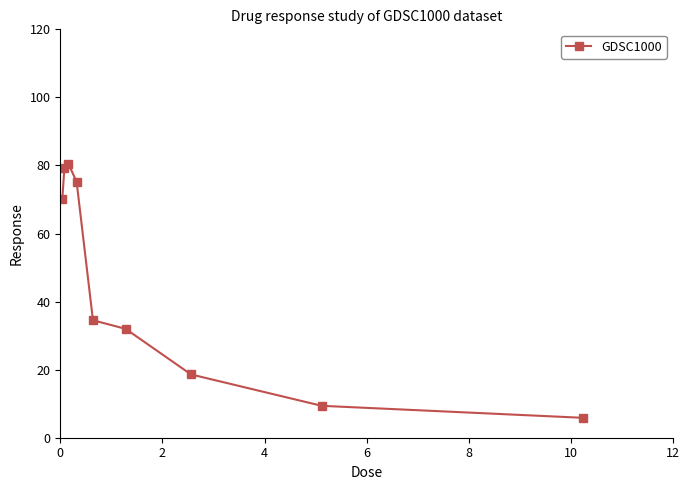

What is the average value?

45.0